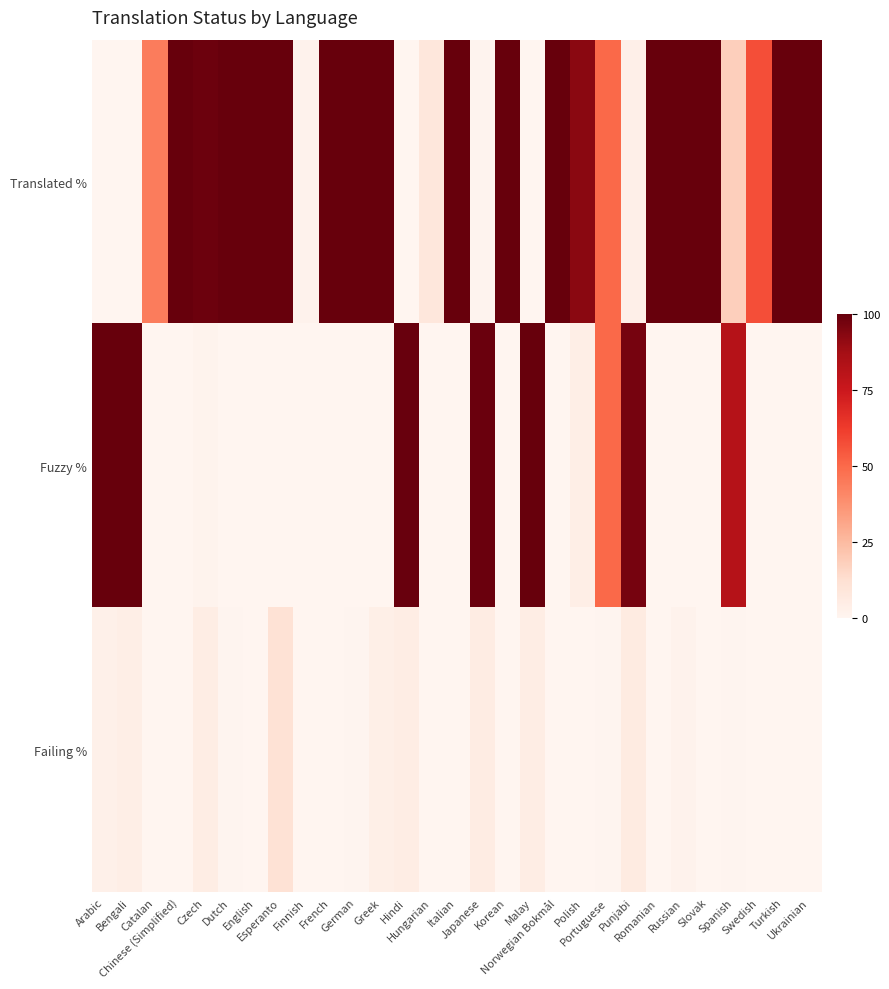

What is the difference between the highest and lowest values at Esperanto?

100.0